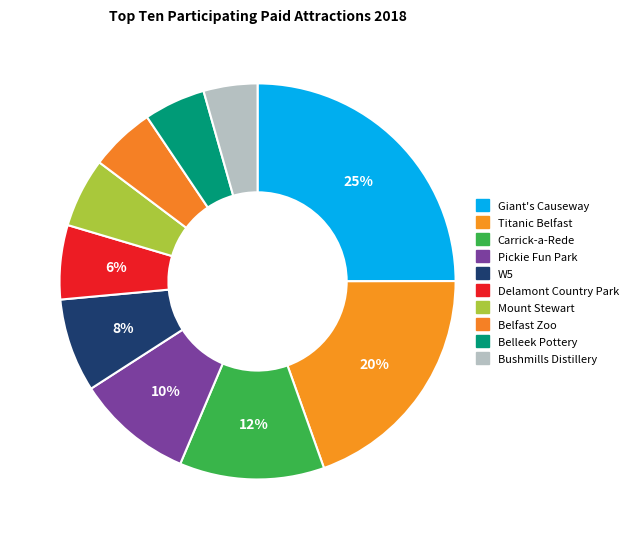

To the nearest percent, what percentage of the pie is Giant's Causeway?

25%